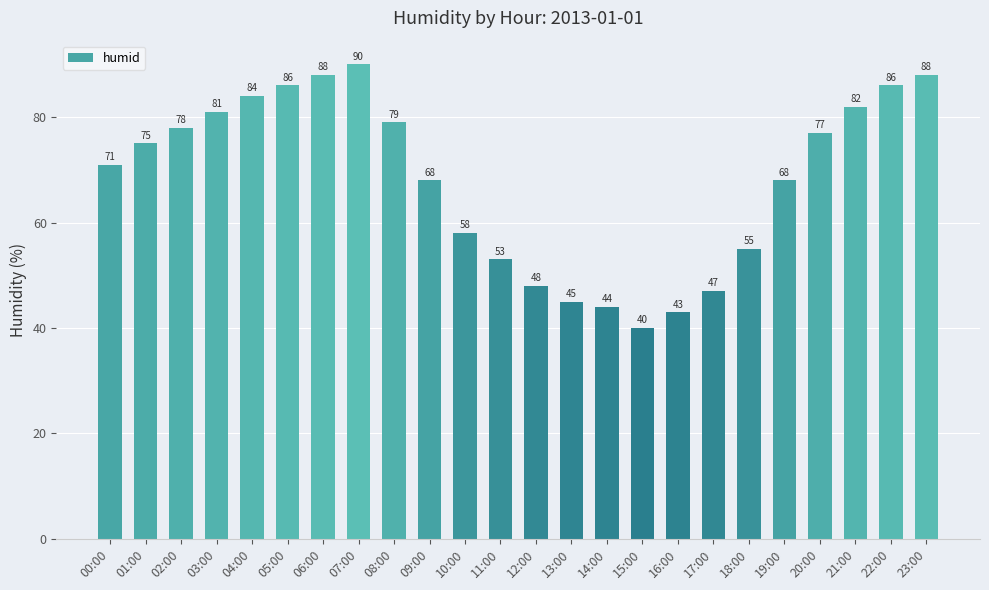

What position from the right is 15:00?

9